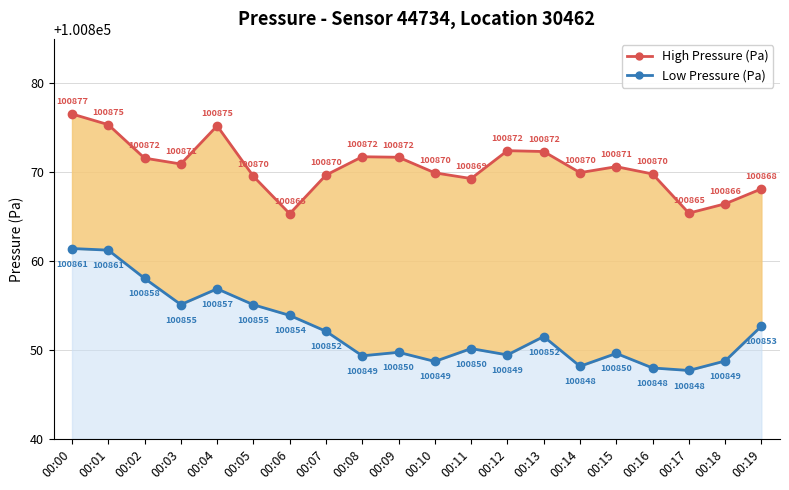

At which category does the chart reach its minimum across all series?

00:17